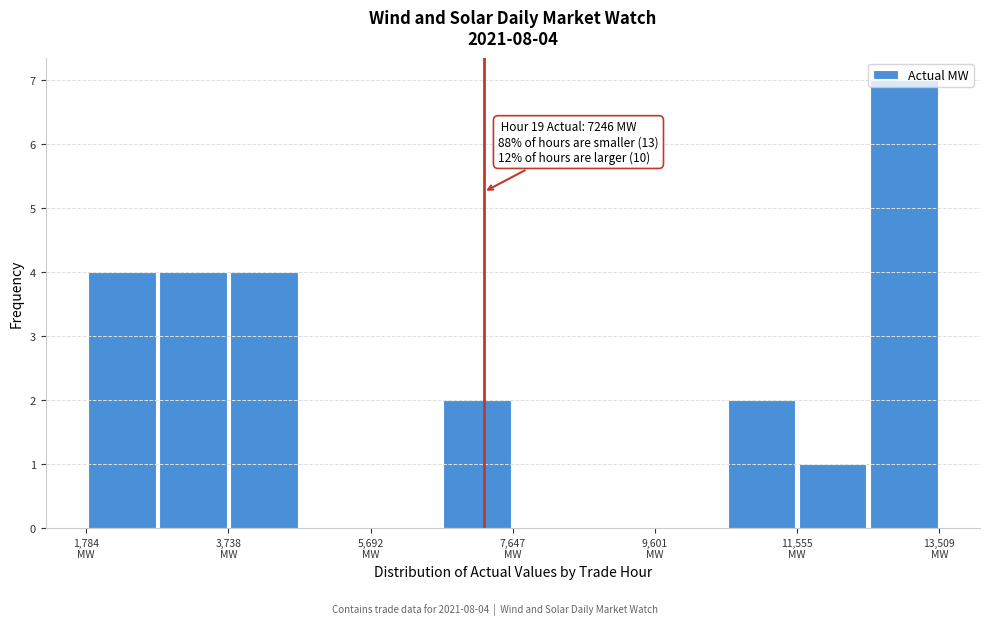

Over which range of the x-axis is the bar tallest?

12600 to 13600